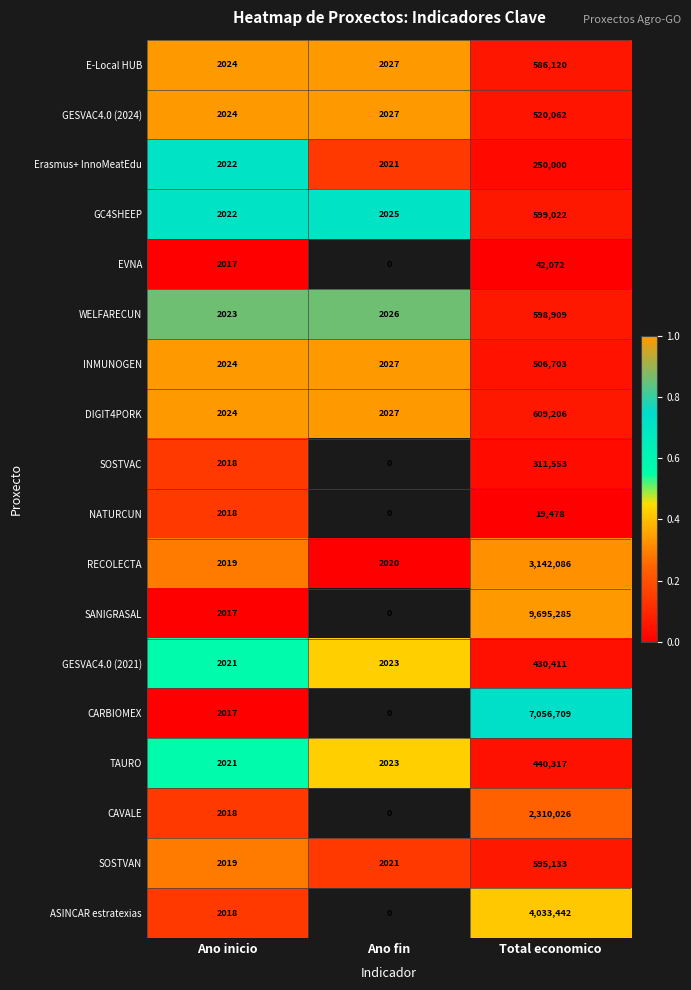

What is the sum of all Erasmus+ InnoMeatEdu values?

254043